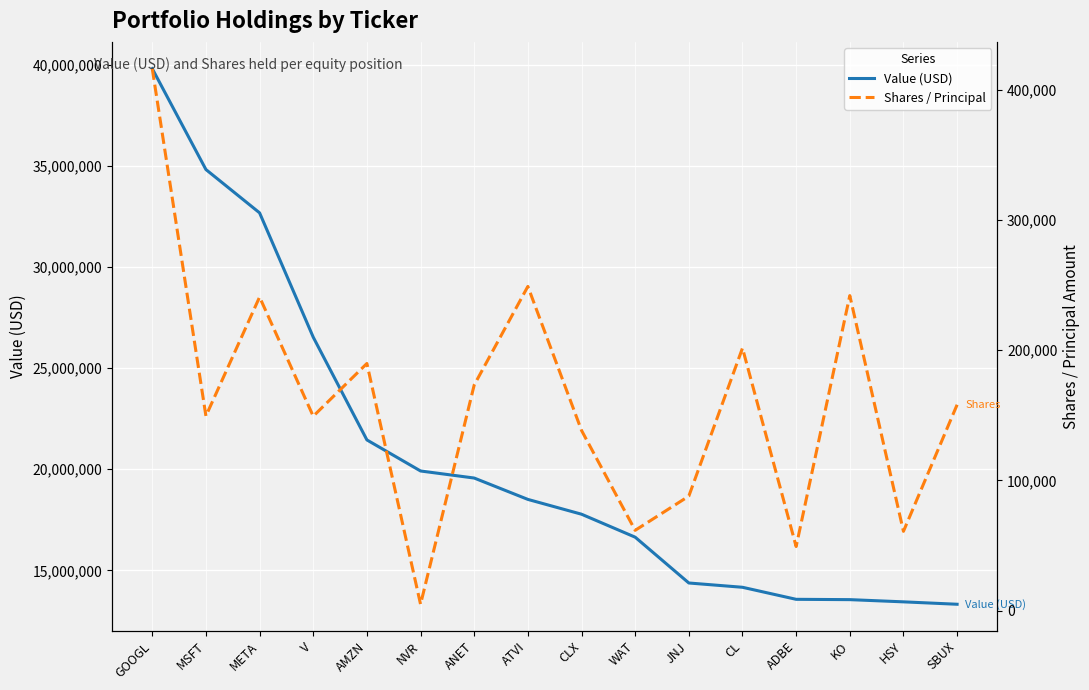

Rank the series by their average value, from lowest to highest.

Shares / Principal, Value (USD)